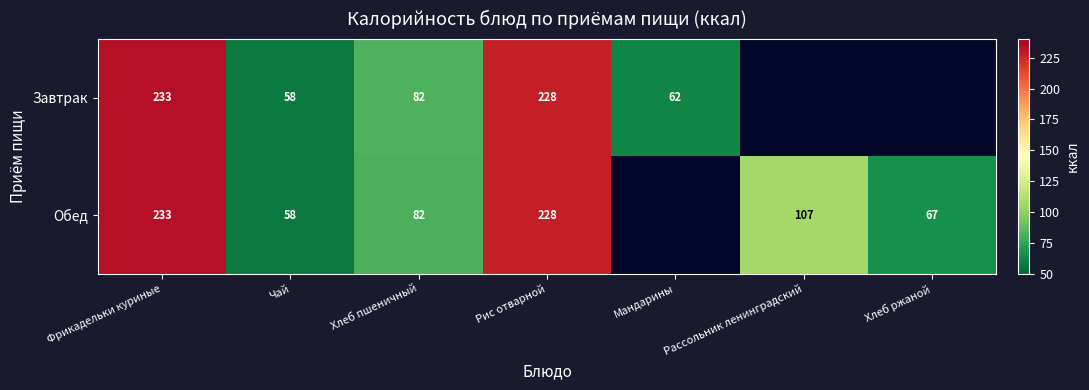

What is the total value across all series at Хлеб пшеничный?

164